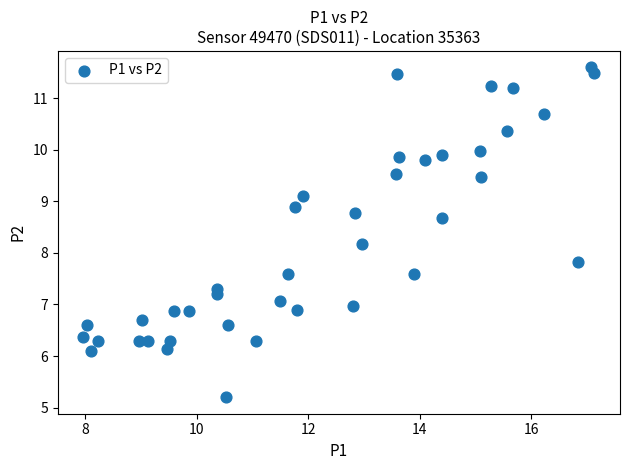

What is the range of Y values (max minus min)?

6.4